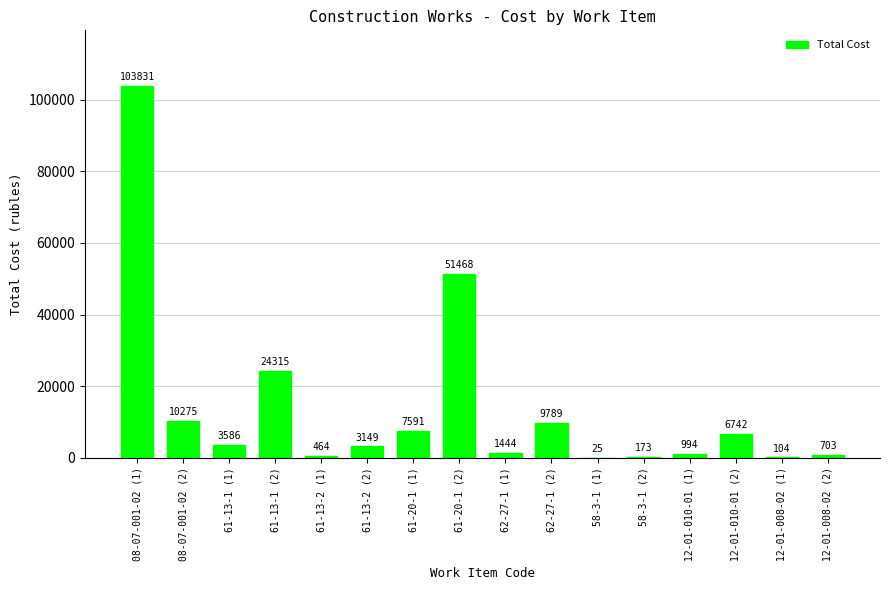

Are the bars grouped side by side (vs. stacked)?

No